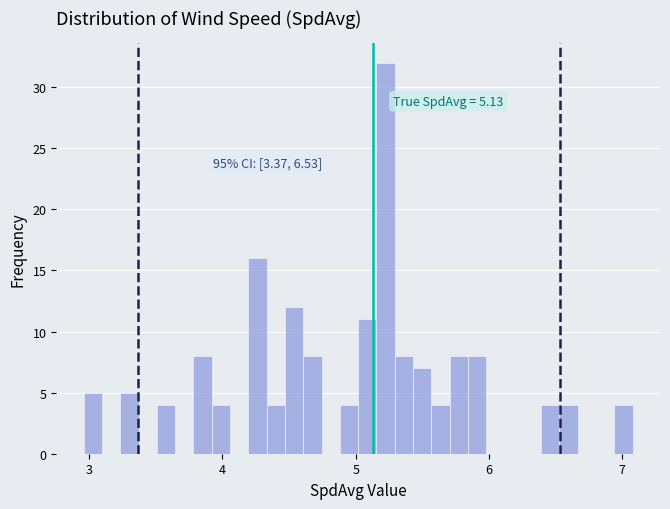

Around what value on the x-axis is the tallest bar? Give the approximate position of its centre, as read against the axis.

5.2